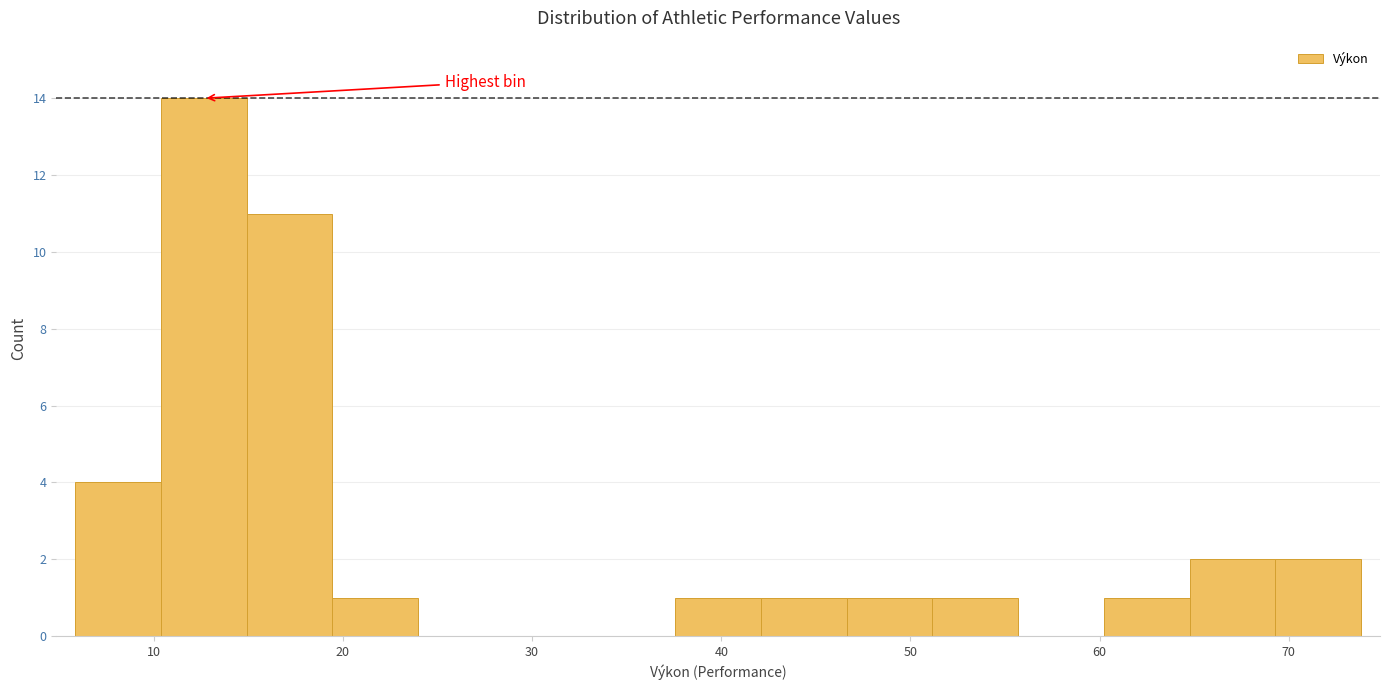

Reading left to right, transcribe this chart: for each bar, give the range it covers on the x-axis and its height. Neither the bar edges nor the heights are printed on the chart, so give them approximately, as read against the axes.

6 to 10: 4
10 to 15: 14
15 to 19: 11
19 to 24: 1
24 to 29: 0
29 to 33: 0
33 to 38: 0
38 to 42: 1
42 to 47: 1
47 to 51: 1
51 to 56: 1
56 to 60: 0
60 to 65: 1
65 to 69: 2
69 to 74: 2